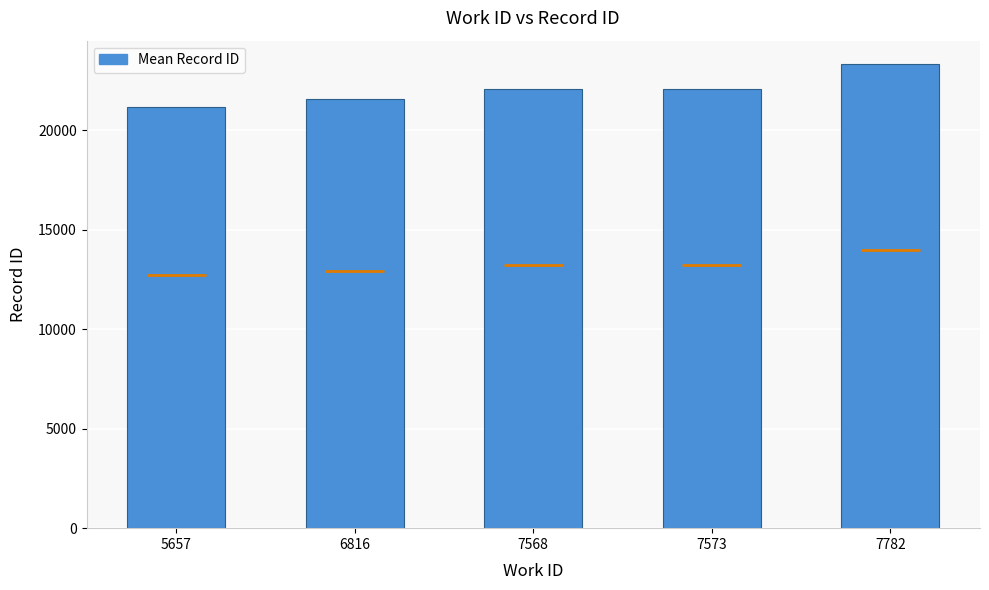

How many bars are there in total?

5